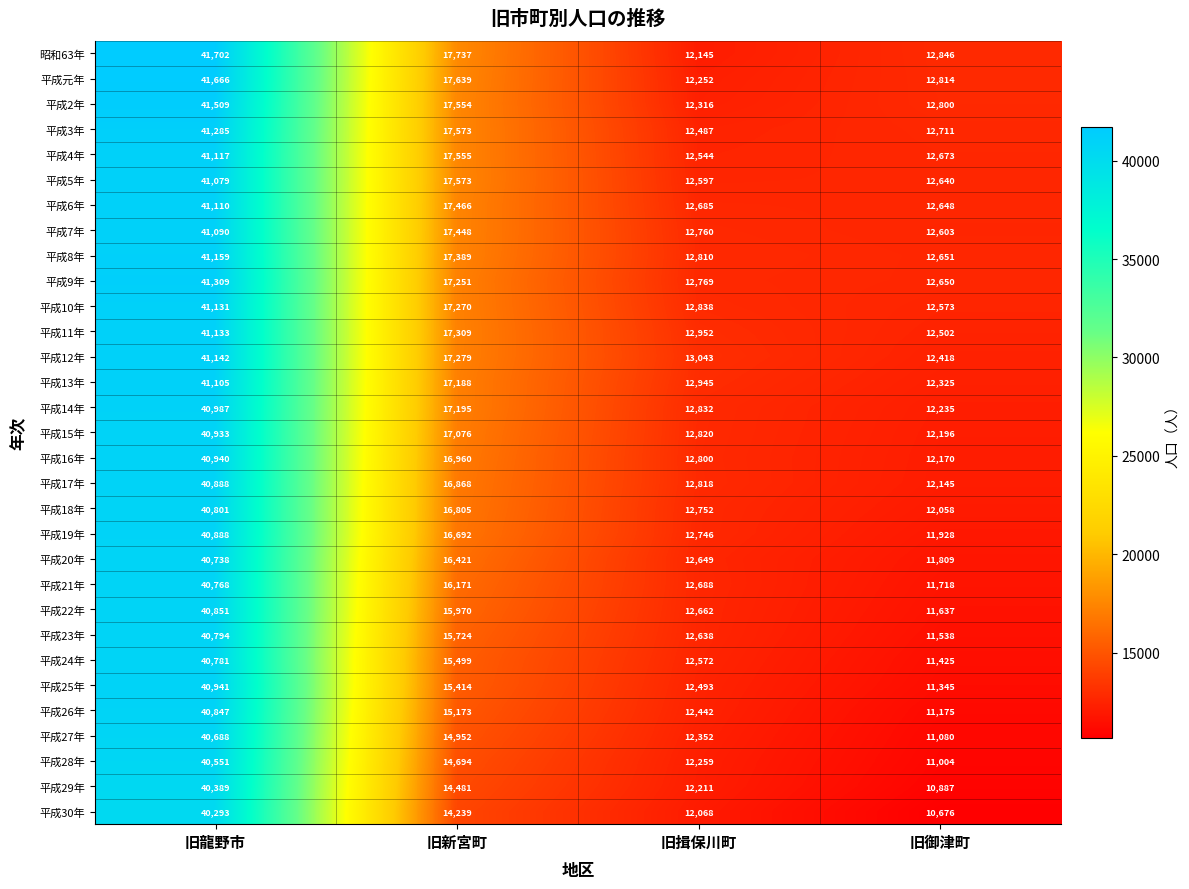

Which label corresponds to the largest value in the chart?

旧龍野市